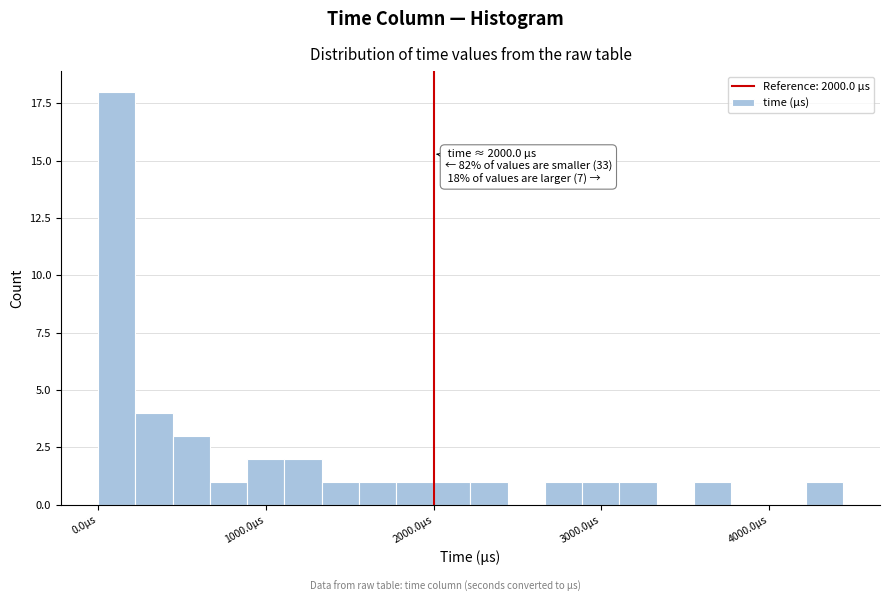

Around what value on the x-axis is the tallest bar? Give the approximate position of its centre, as read against the axis.

100